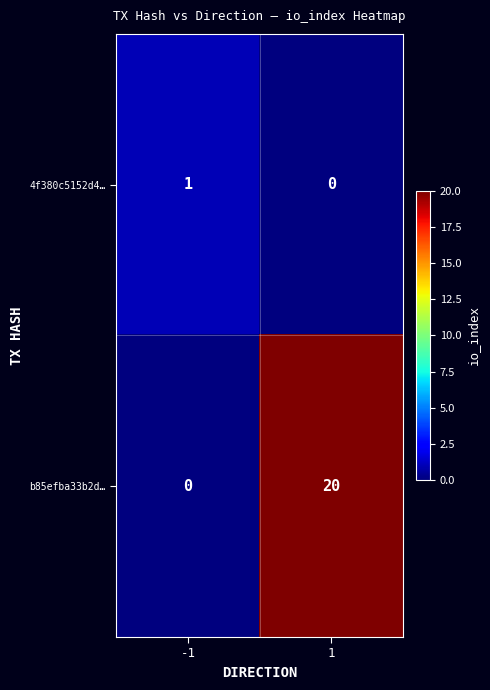

Count the number of data series in this chart.

2